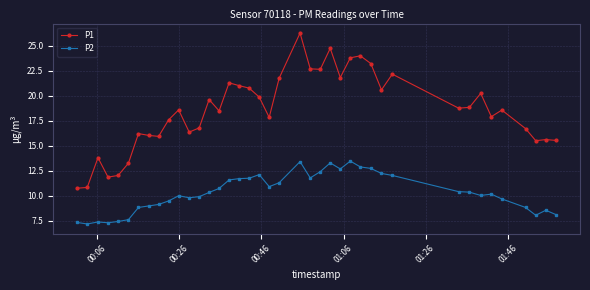

What are all the series names shown in the legend?

P1, P2